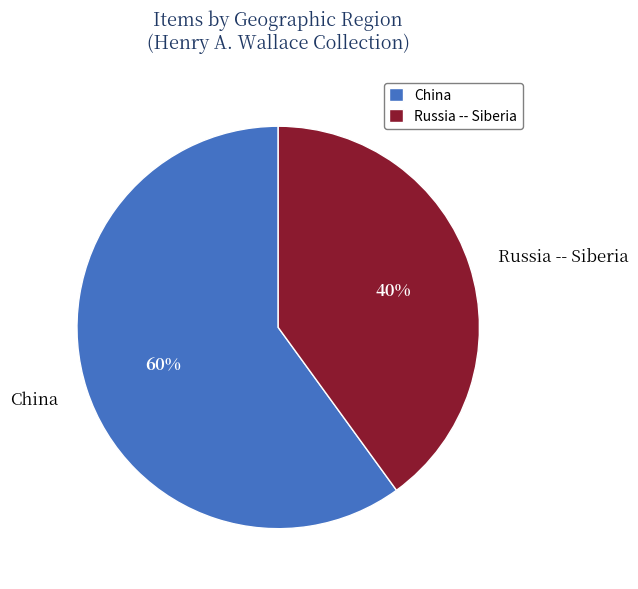

Which has a higher value, Russia -- Siberia or China?

China